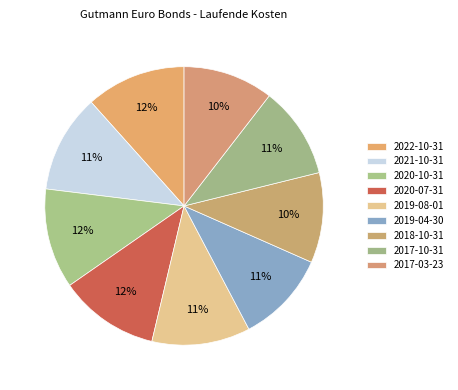

Count the number of slices in the pie.

9